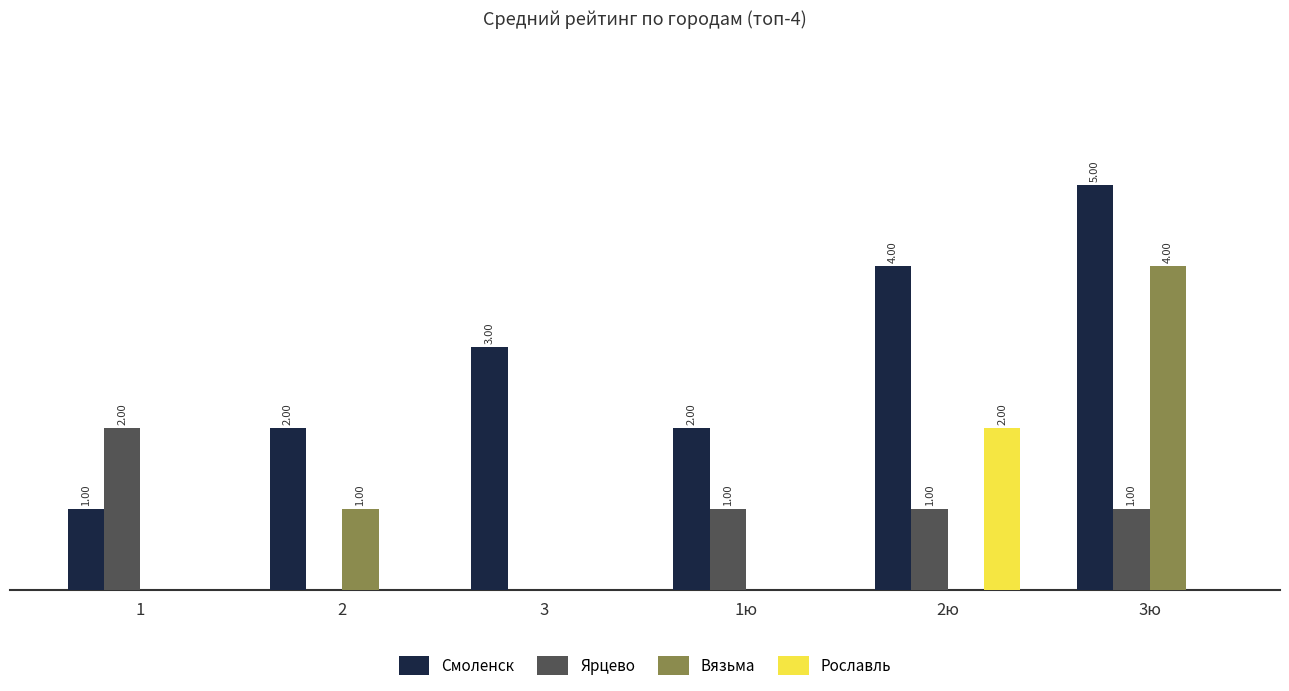

Does the chart contain stacked bars?

No